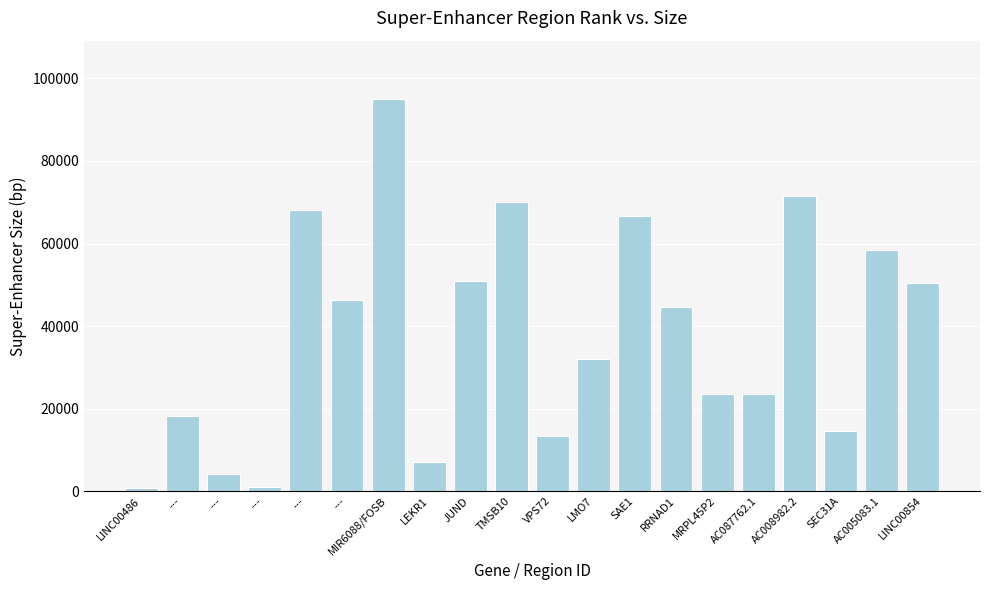

What is the label of the 8th bar from the right?

SAE1